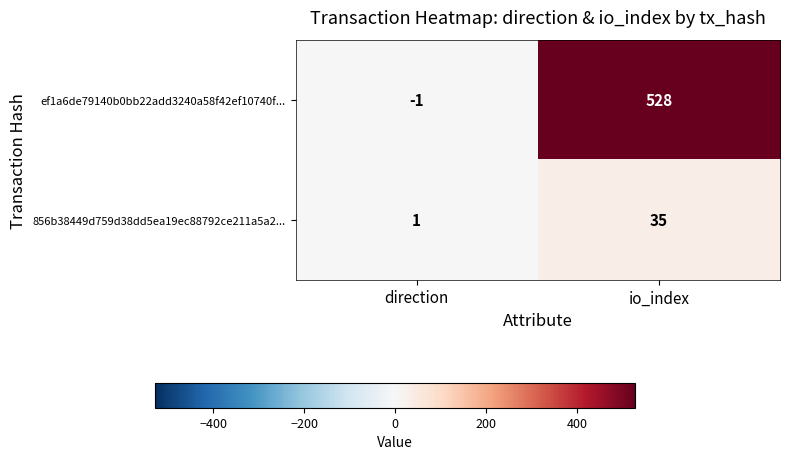

At which category is the sum across all series the highest?

io_index